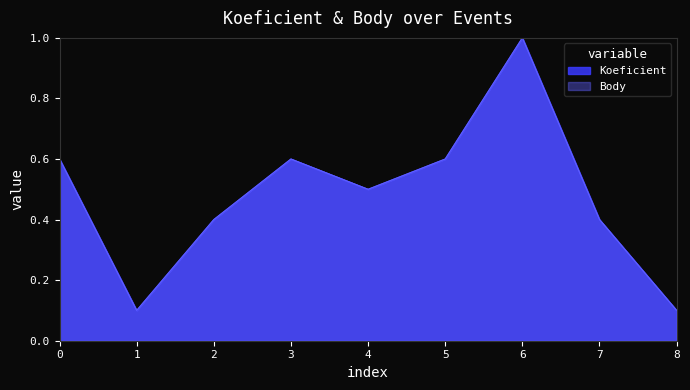

Rank the series by their maximum value, from highest to lowest.

Koeficient, Body